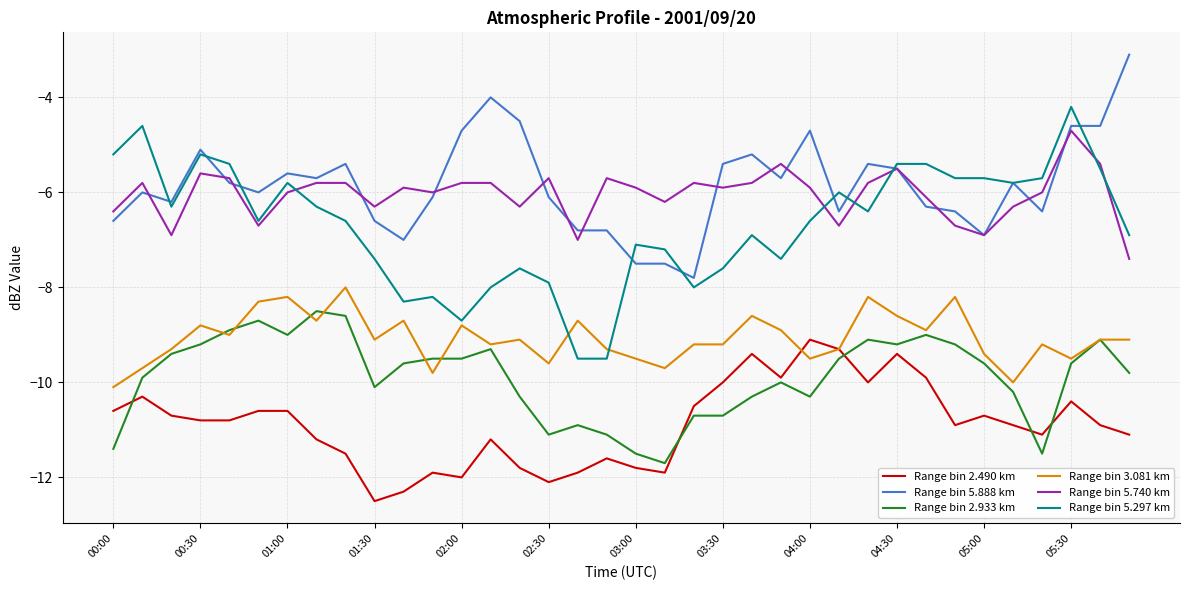

What is the maximum value for Range bin 3.081 km?

-8.0